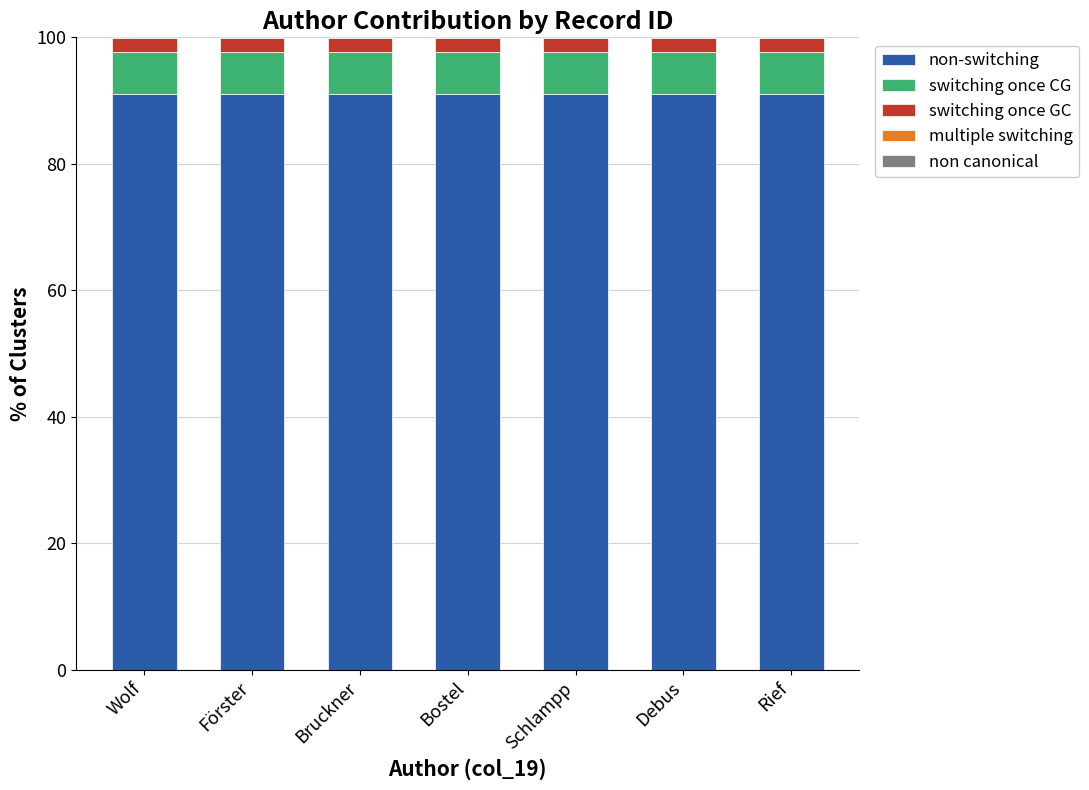

Is it true that non-switching equals 91.0 at Schlampp?

True